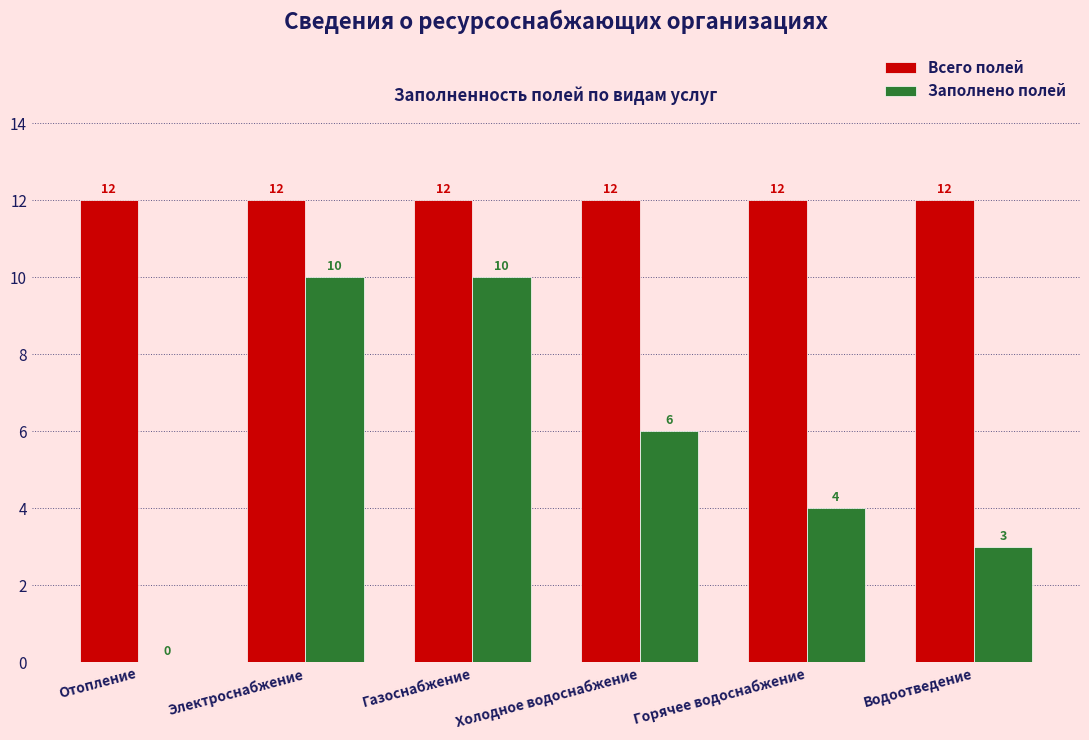

Count the Заполнено полей values in the range 3 to 10.

5